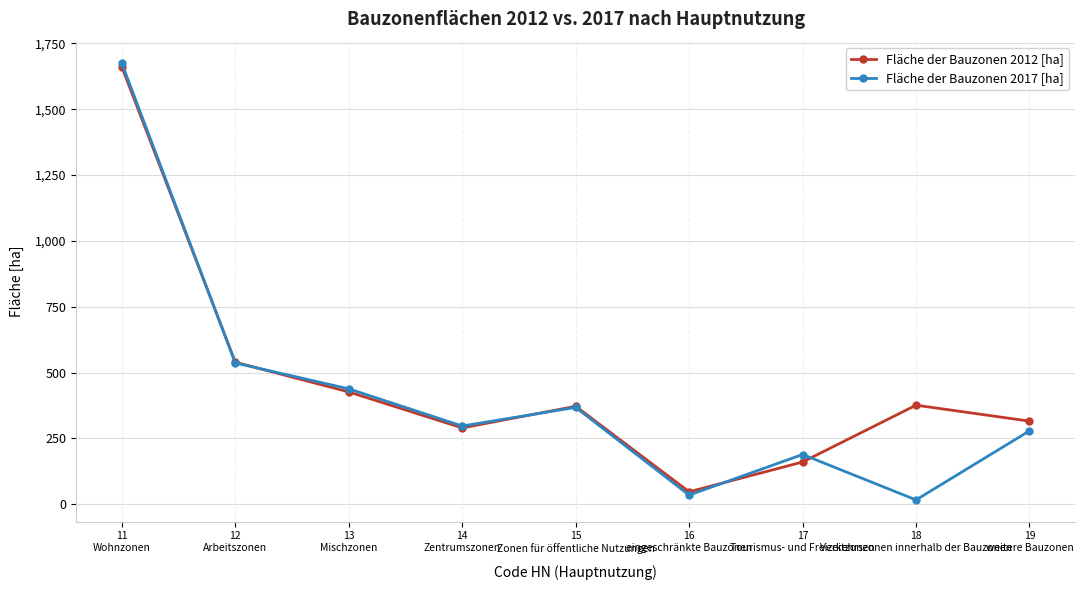

What are all the series names shown in the legend?

Fläche der Bauzonen 2012 [ha], Fläche der Bauzonen 2017 [ha]